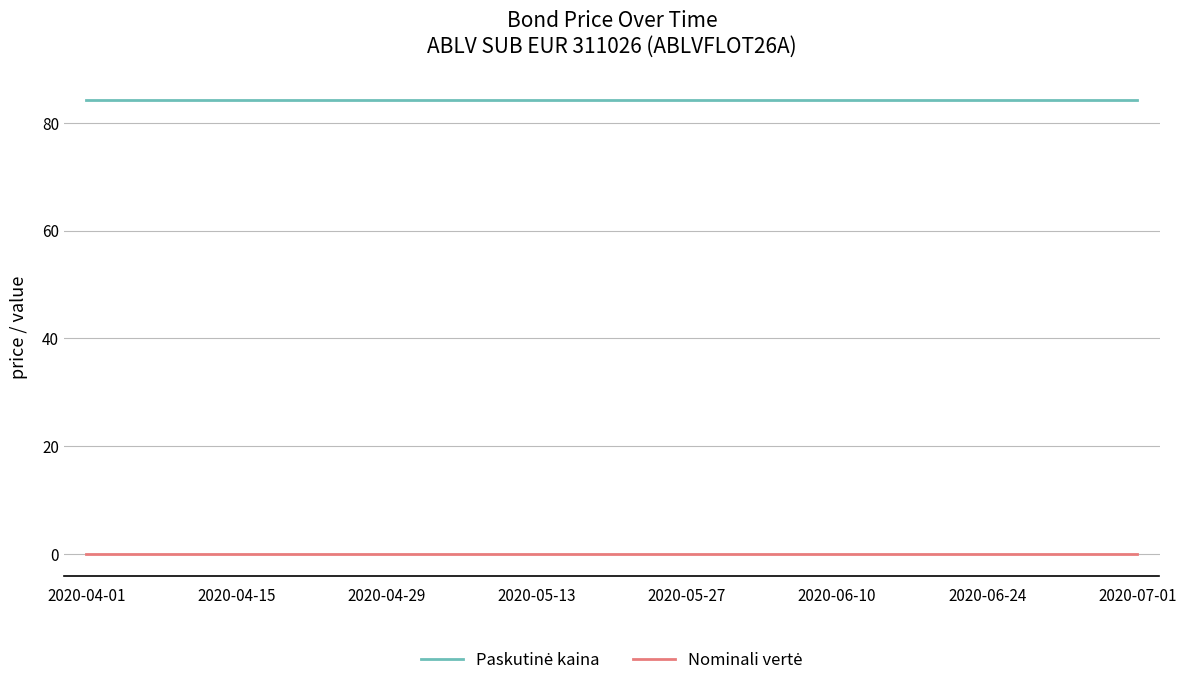

What is the greatest value displayed?

84.3